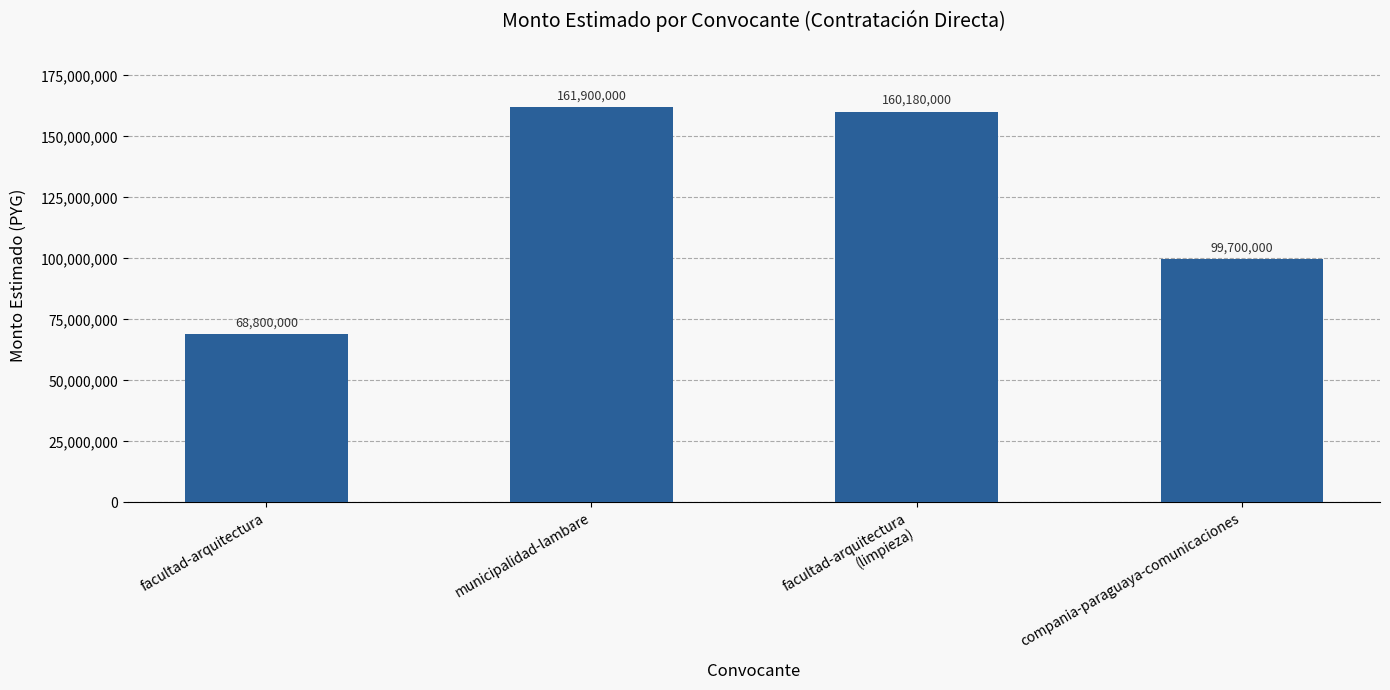

What is the value of the 2nd bar from the left?

161900000